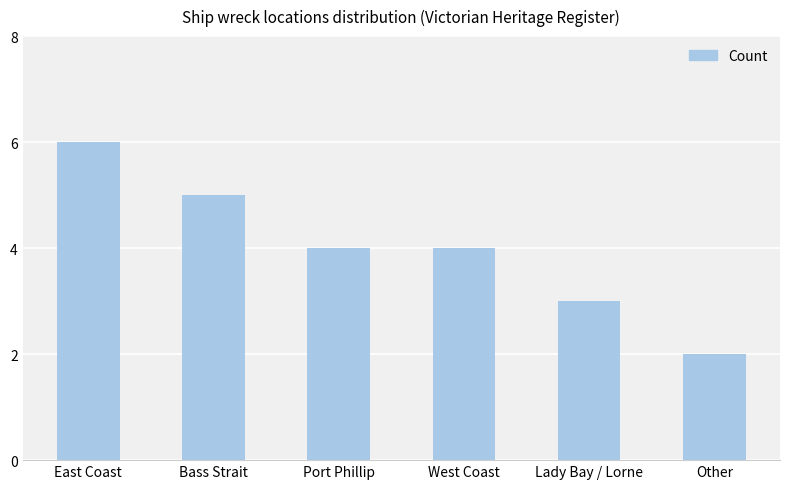

What is the ratio of the value at Port Phillip to the value at Other?

2.0